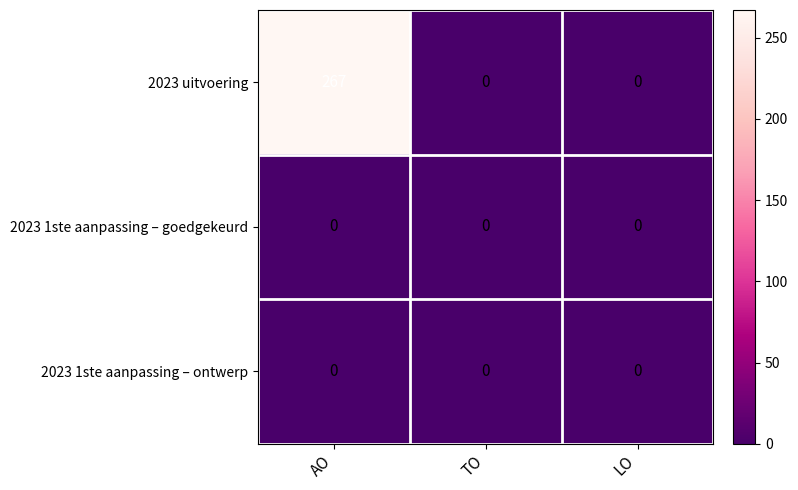

How many 2023 uitvoering values are between 0 and 267?

3